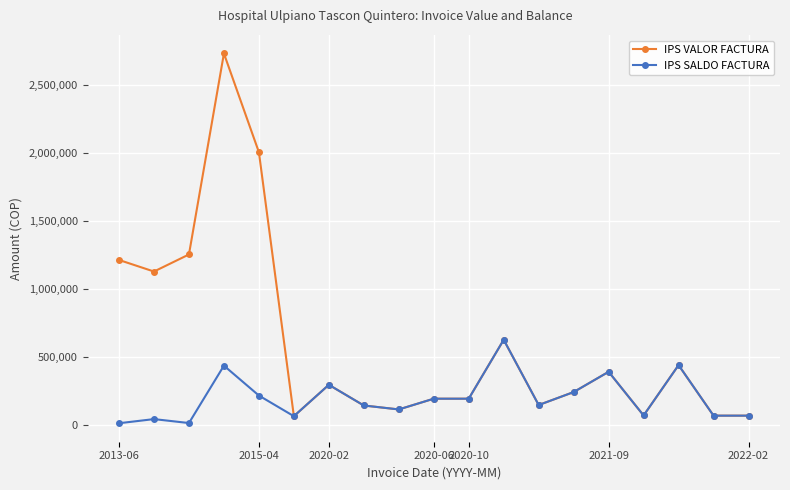

At how many categories does at least one series exceed 987323?

5